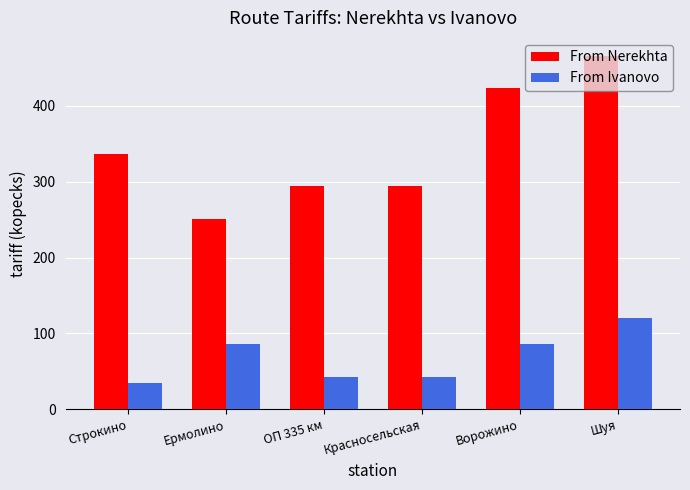

Reading right to left, list all the values displayed in this chart.

From Nerekhta: 466	423	294	294	251	337
From Ivanovo: 120	86	43	43	86	35